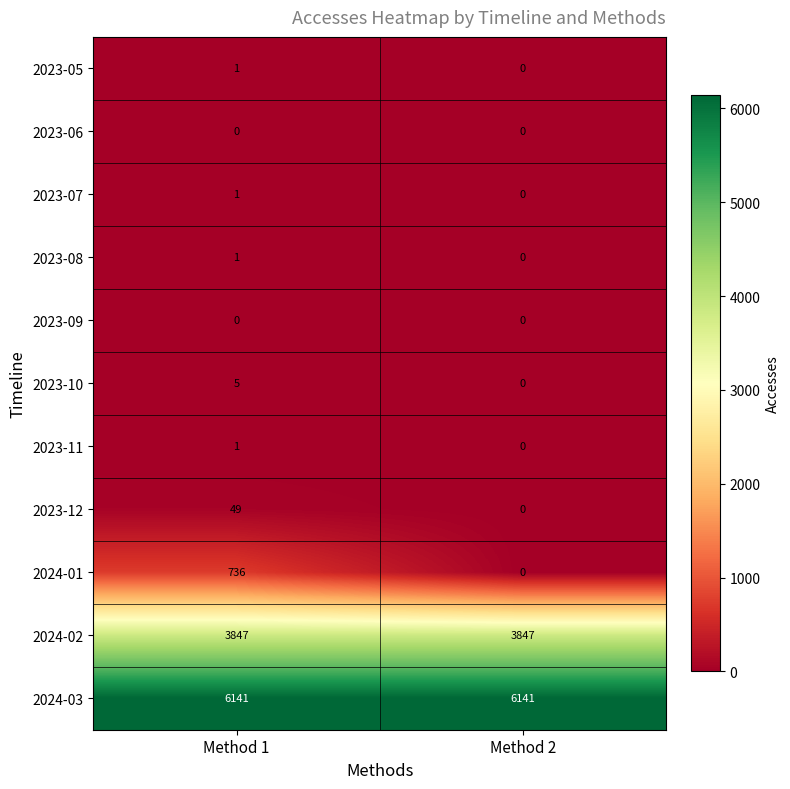

At which category is the sum across all series the highest?

Method 1